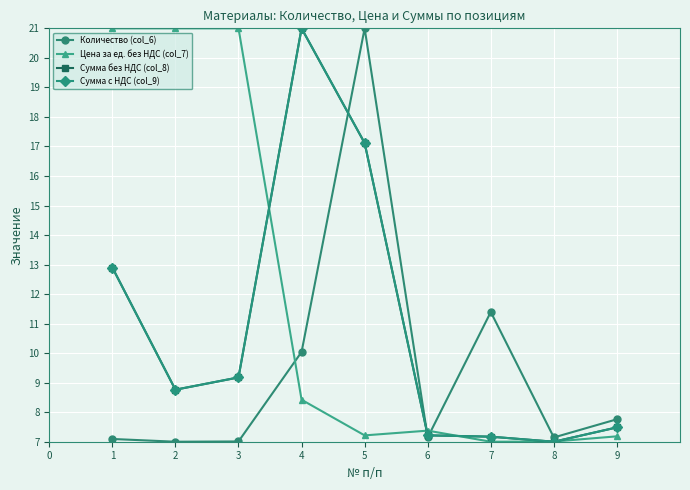

What is the value of the Количество (col_6) point at the 3rd from the left?

7.0